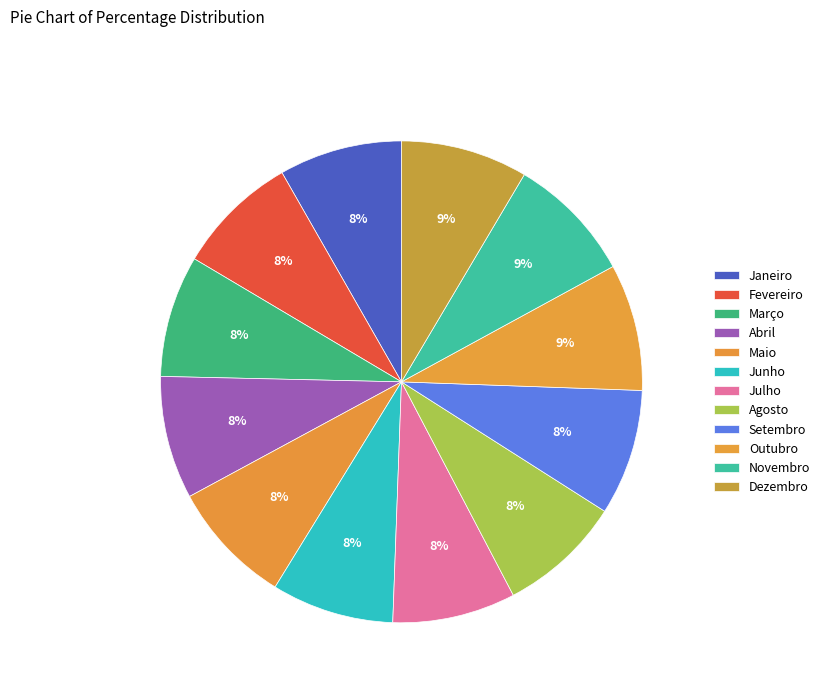

How much of the chart is everything except Agosto?

91.7%